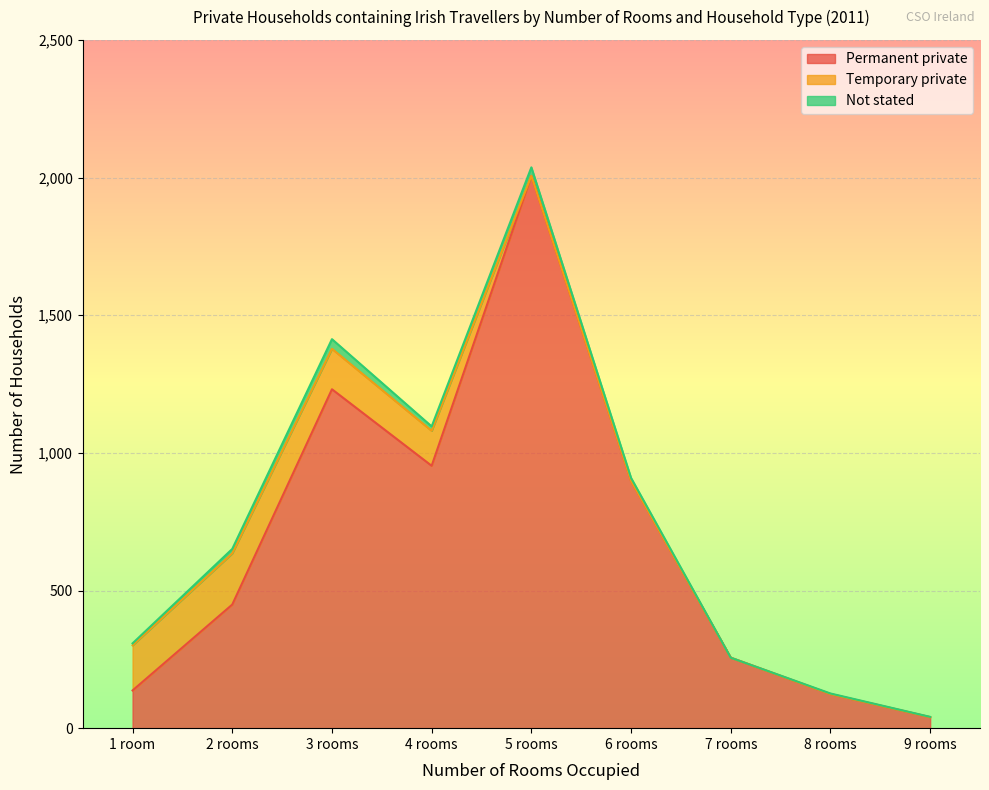

How many lines are shown in the chart?

3